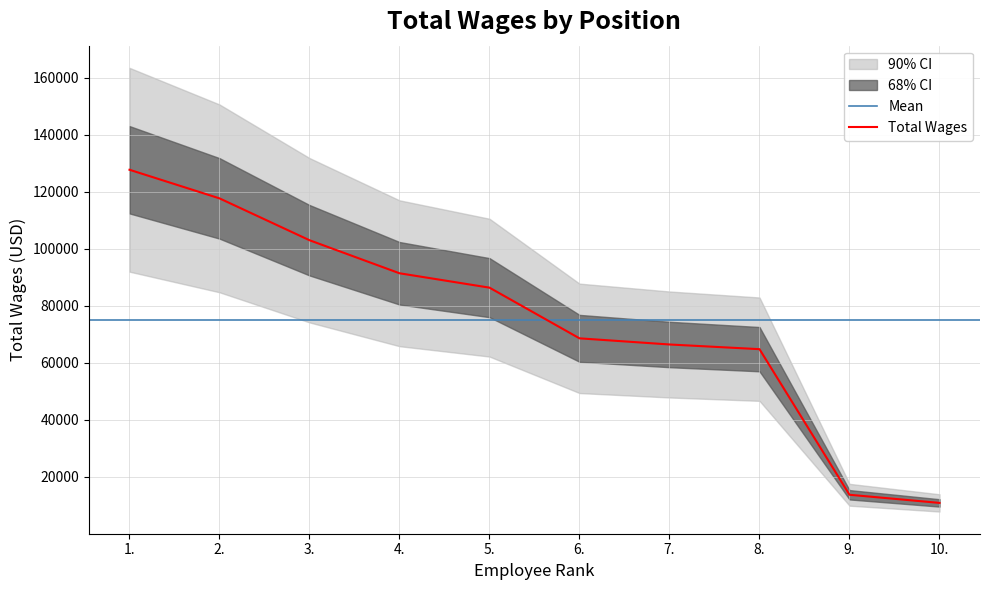

What is the change in value from 3. to 10.?

-92211